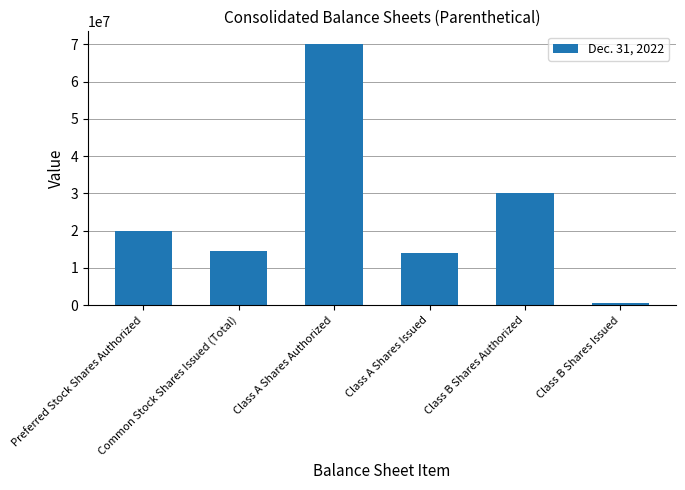

Which has a higher value, Preferred Stock Shares Authorized or Class B Shares Authorized?

Class B Shares Authorized